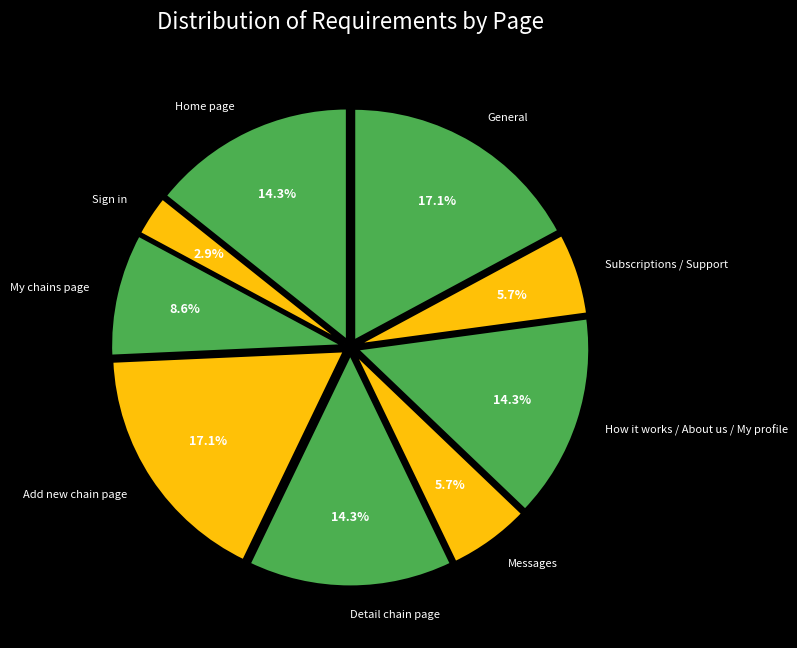

Is the sum of Messages and General greater than half?

No